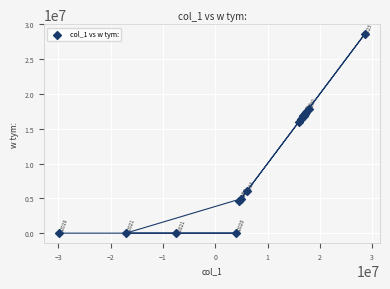

What Y value in the scatter plot is closest to 14299355?

16008000.0